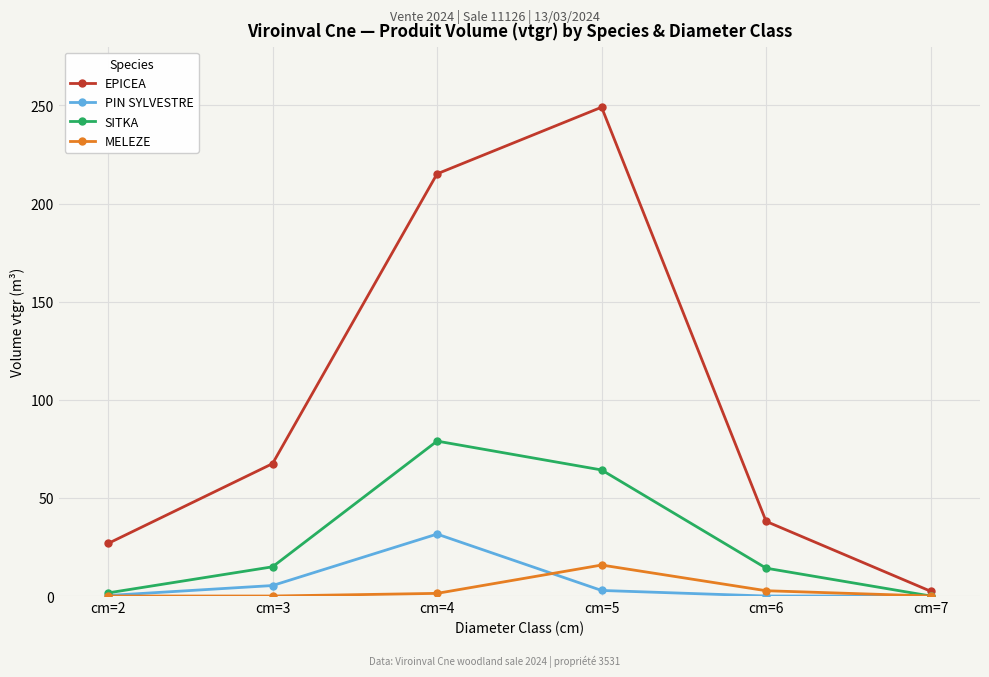

True or false: SITKA has more than 1 interior local peaks.

False